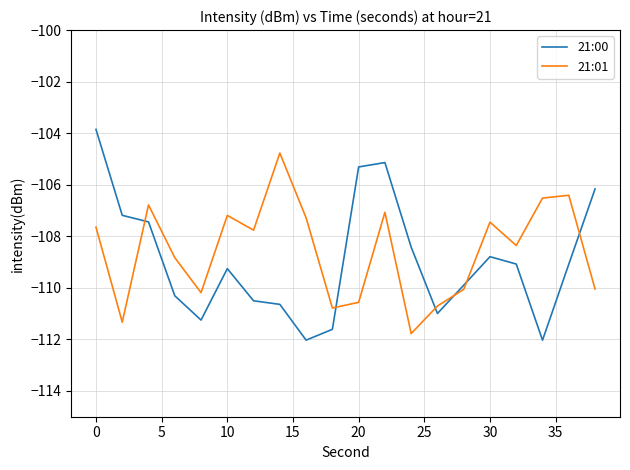

Rank the series by their maximum value, from lowest to highest.

21:01, 21:00